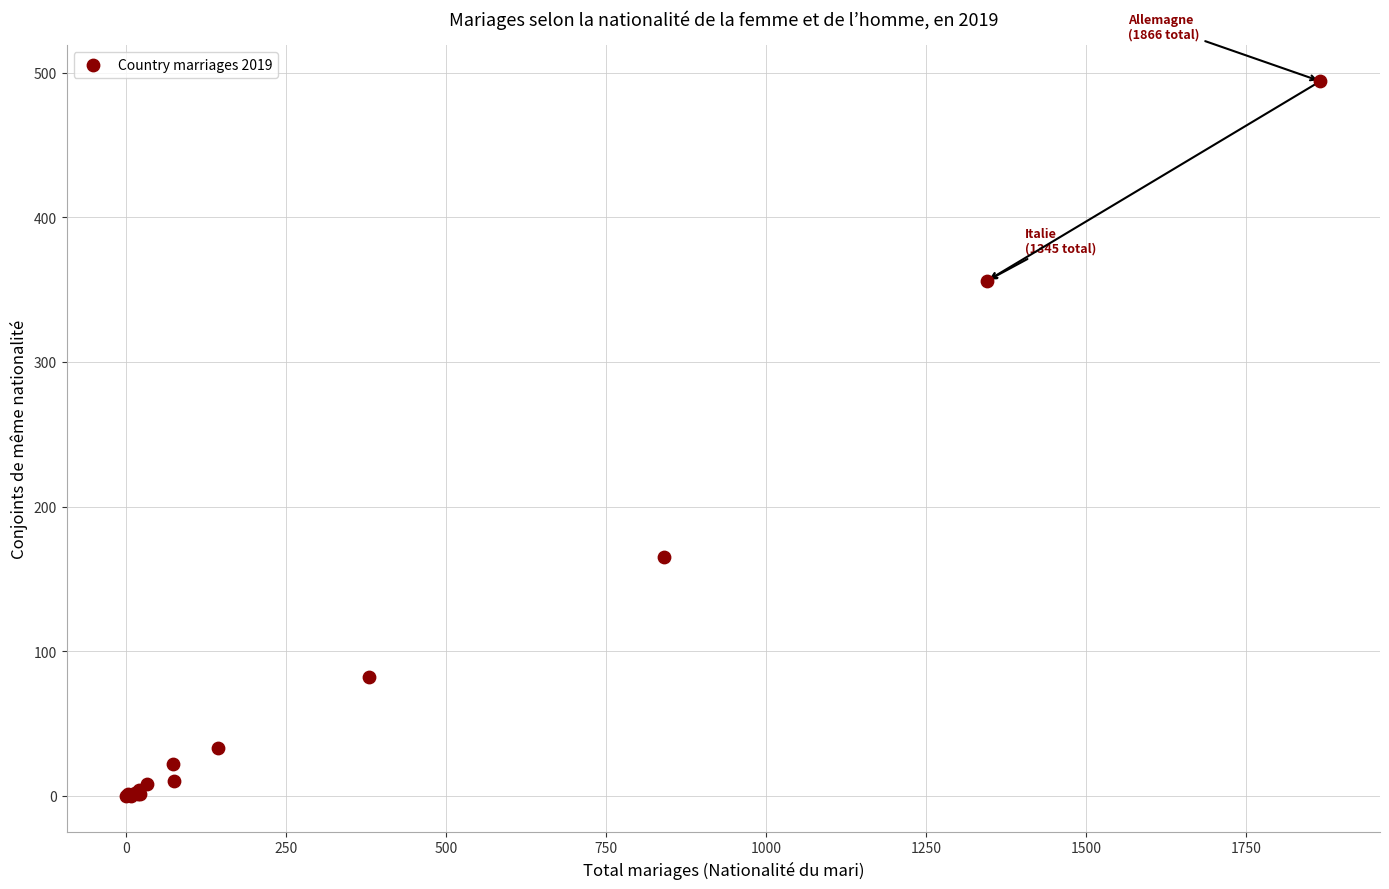

What Y value in the scatter plot is closest to 247?

165